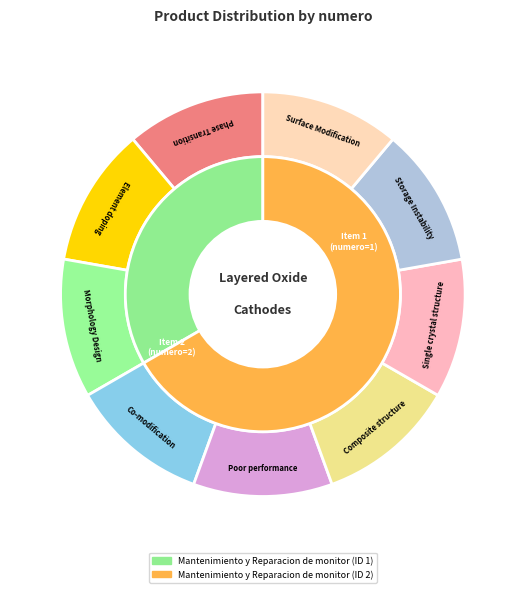

To the nearest percent, what is the combined percentage of Mantenimiento y Reparacion de monitor (ID 2) and Mantenimiento y Reparacion de monitor (ID 1)?

100%